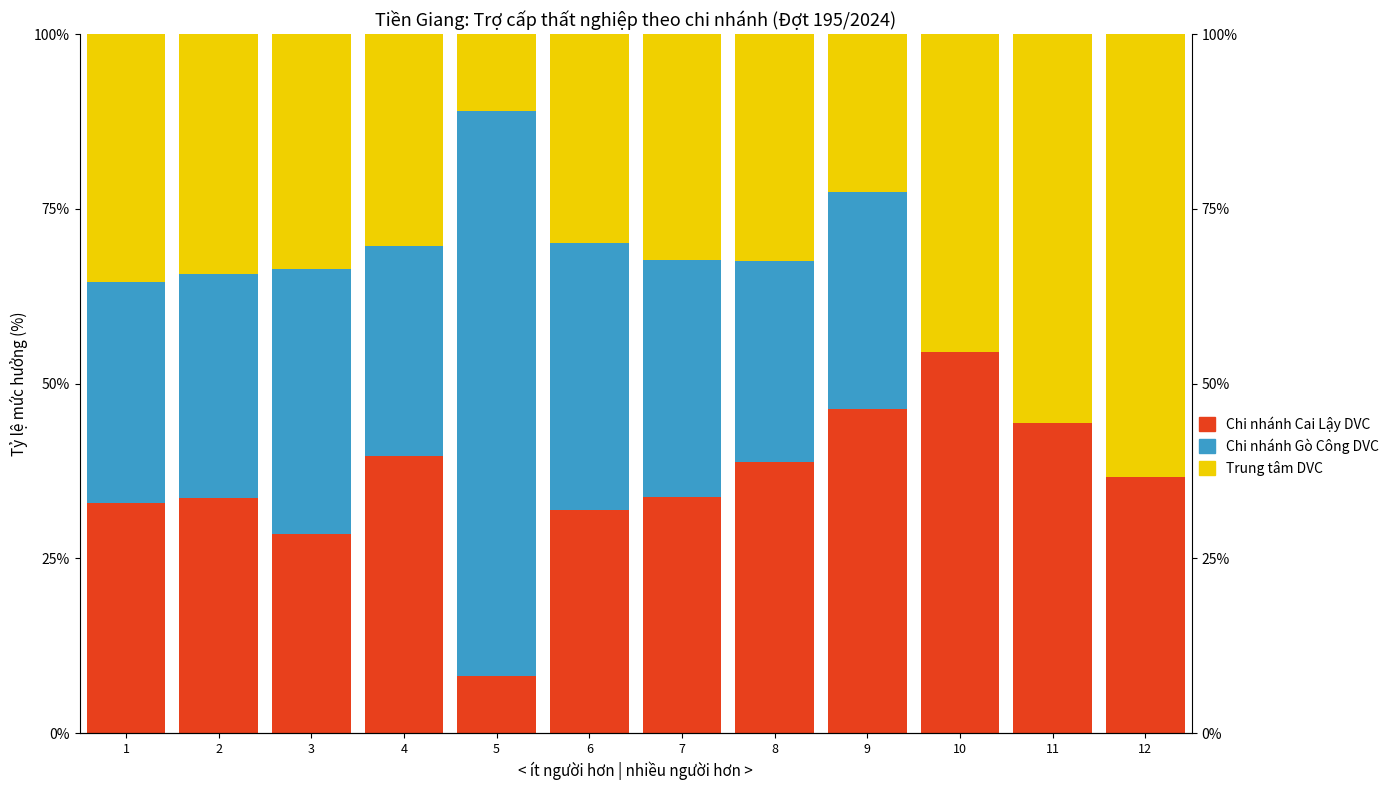

The Chi nhánh Gò Công DVC series shows 31.6 at 1. True or false?

True